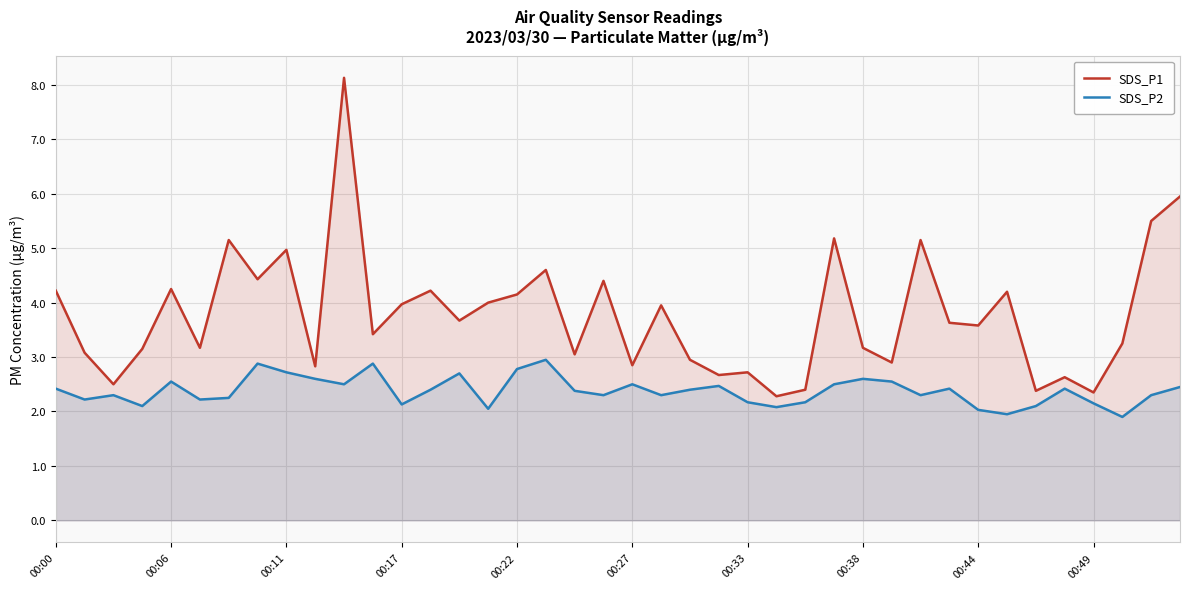

List the series in order of their peak value, highest first.

SDS_P1, SDS_P2